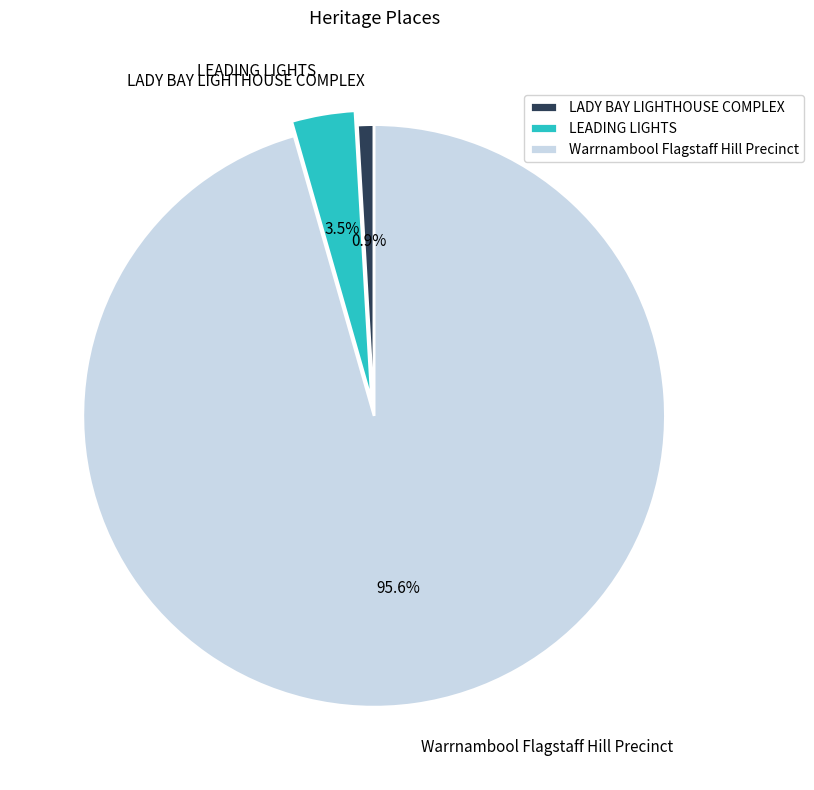

Which category accounts for the majority?

Warrnambool Flagstaff Hill Precinct